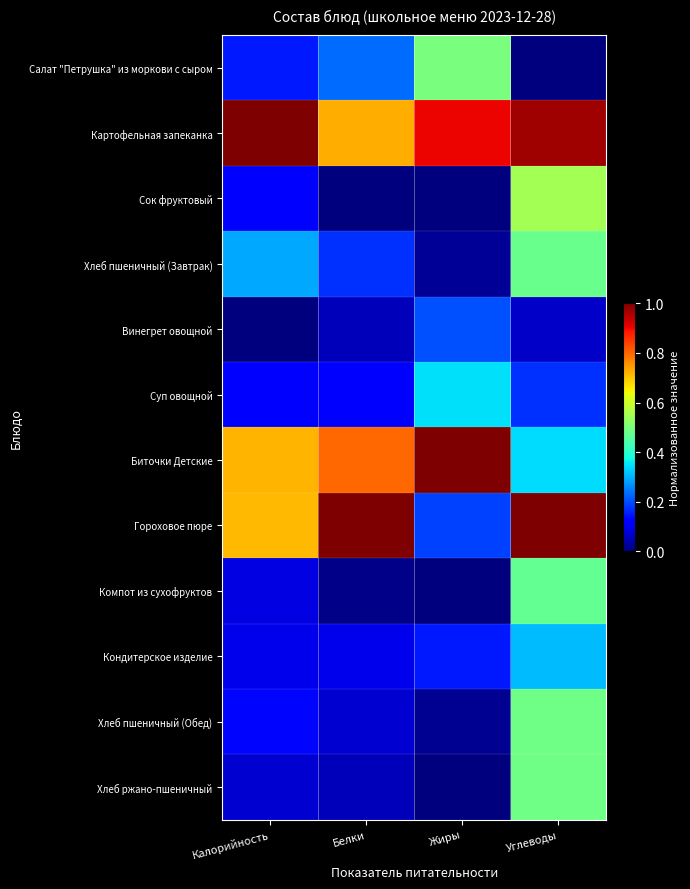

Reading left to right, list all the values displayed in this chart.

Салат "Петрушка" из моркови с сыром: Калорийность=0.2	Белки=0.2	Жиры=0.5	Углеводы=0.0
Картофельная запеканка: Калорийность=1.0	Белки=0.7	Жиры=0.9	Углеводы=1.0
Сок фруктовый: Калорийность=0.1	Белки=0.0	Жиры=0.0	Углеводы=0.5
Хлеб пшеничный (Завтрак): Калорийность=0.3	Белки=0.2	Жиры=0.0	Углеводы=0.5
Винегрет овощной: Калорийность=0.0	Белки=0.1	Жиры=0.2	Углеводы=0.1
Суп овощной: Калорийность=0.1	Белки=0.1	Жиры=0.3	Углеводы=0.2
Биточки Детские: Калорийность=0.7	Белки=0.8	Жиры=1.0	Углеводы=0.3
Гороховое пюре: Калорийность=0.7	Белки=1.0	Жиры=0.2	Углеводы=1.0
Компот из сухофруктов: Калорийность=0.1	Белки=0.0	Жиры=0.0	Углеводы=0.5
Кондитерское изделие: Калорийность=0.1	Белки=0.1	Жиры=0.2	Углеводы=0.3
Хлеб пшеничный (Обед): Калорийность=0.1	Белки=0.1	Жиры=0.0	Углеводы=0.5
Хлеб ржано-пшеничный: Калорийность=0.1	Белки=0.1	Жиры=0.0	Углеводы=0.5